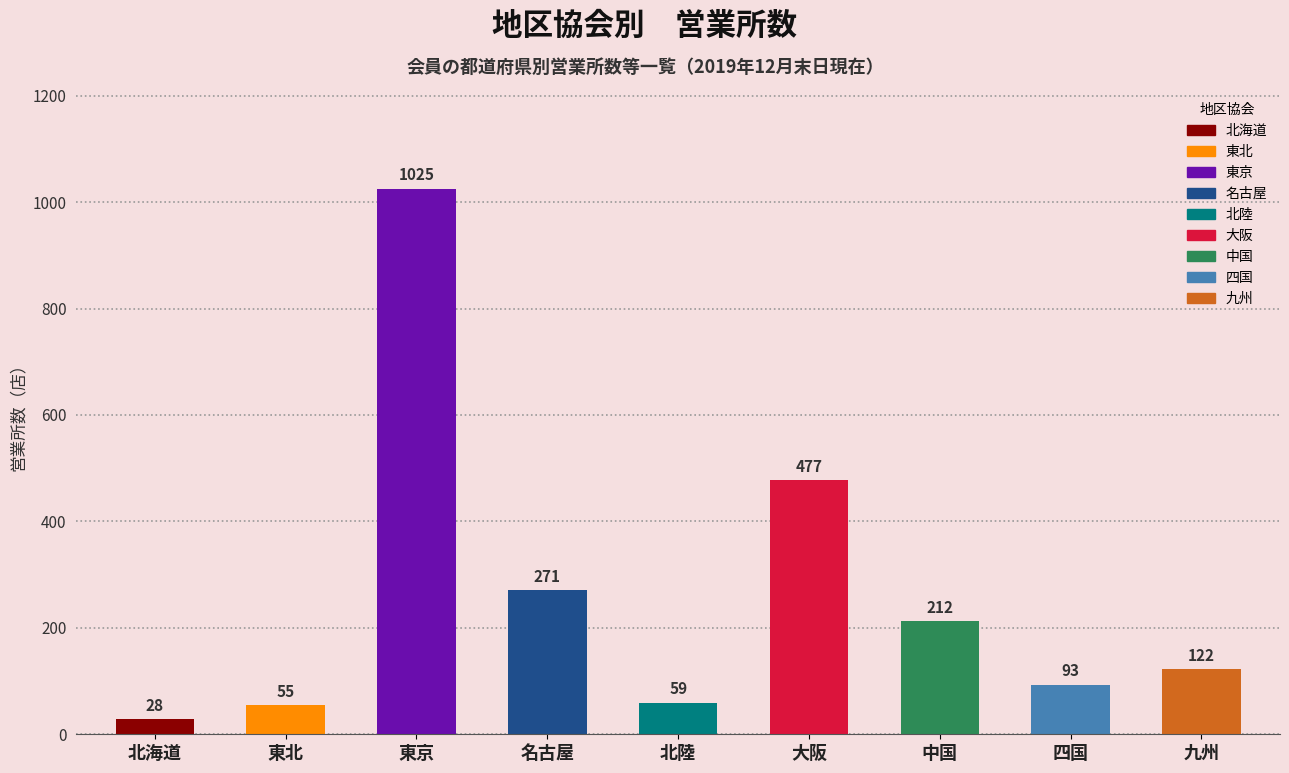

Which category has the lowest value across all series?

北海道